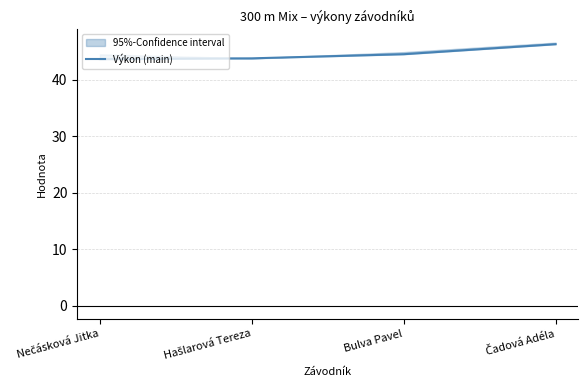

Which label corresponds to the largest value in the chart?

Čadová Adéla